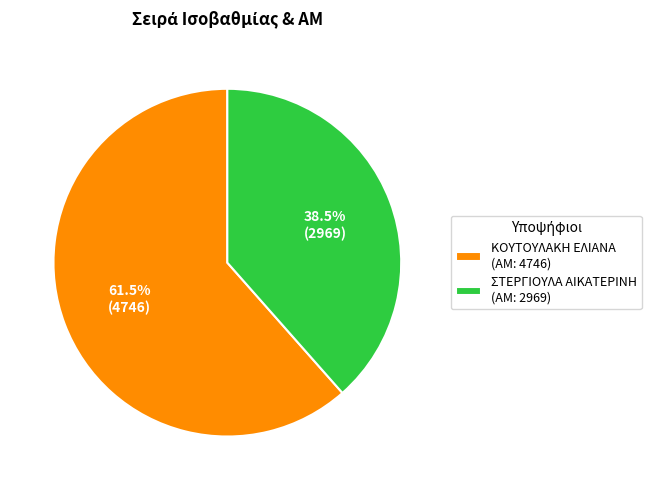

Approximately how many times larger is the value at ΣΤΕΡΓΙΟΥΛΑ ΑΙΚΑΤΕΡΙΝΗ (ΑΜ: 2969) compared to ΚΟΥΤΟΥΛΑΚΗ ΕΛΙΑΝΑ (ΑΜ: 4746)?

0.6